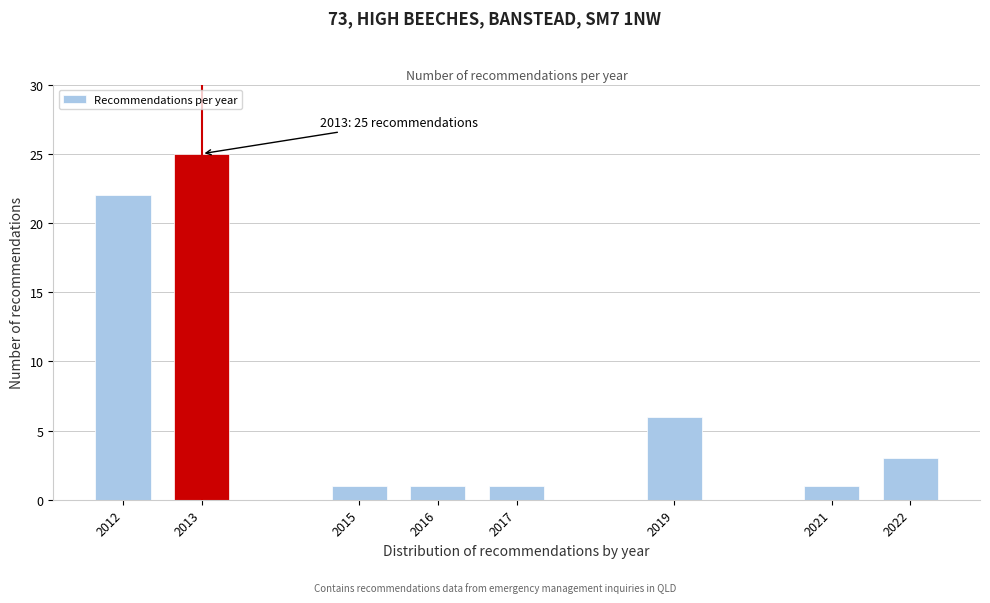

Reading left to right, extract all data points from this chart.

2012=22	2013=25	2015=1	2016=1	2017=1	2019=6	2021=1	2022=3